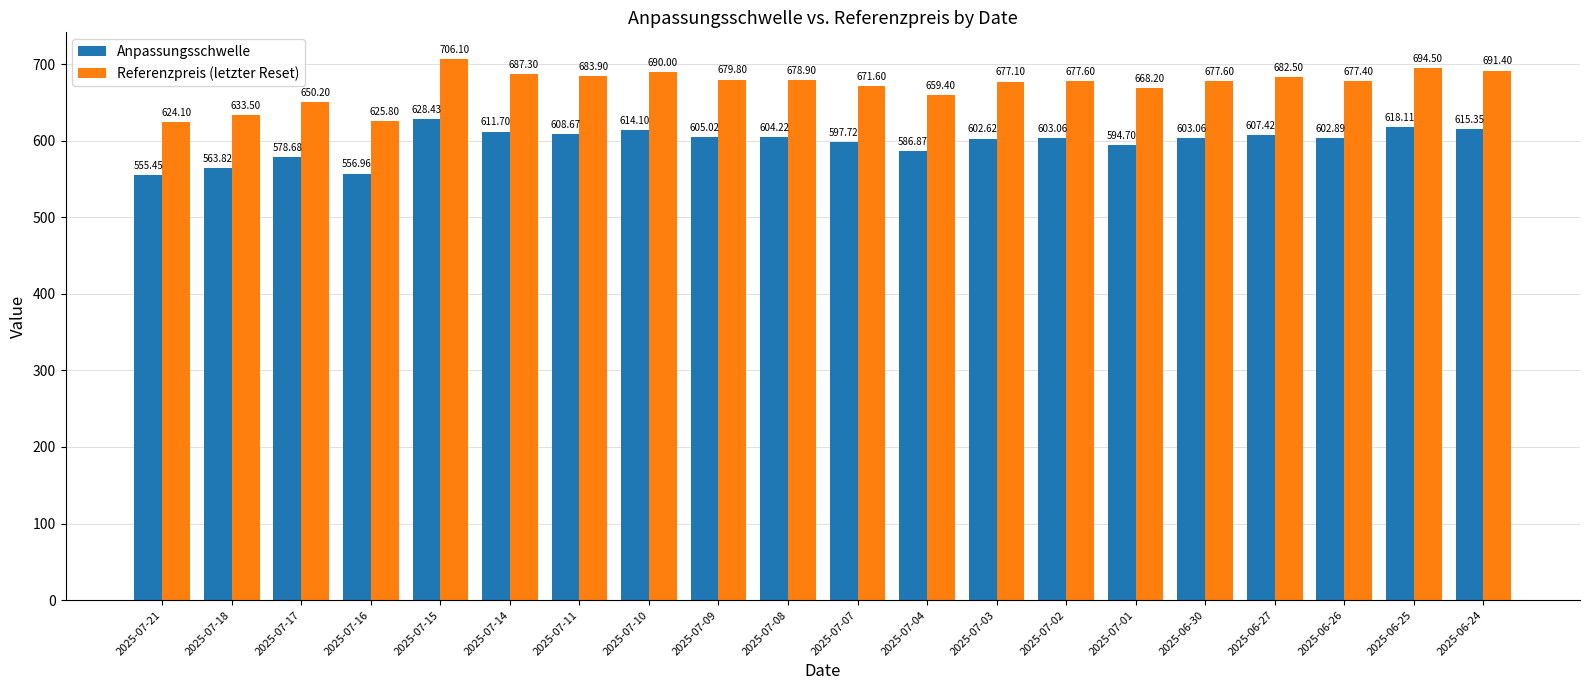

Which series changed the most between 2025-07-10 and 2025-06-24?

Referenzpreis (letzter Reset)